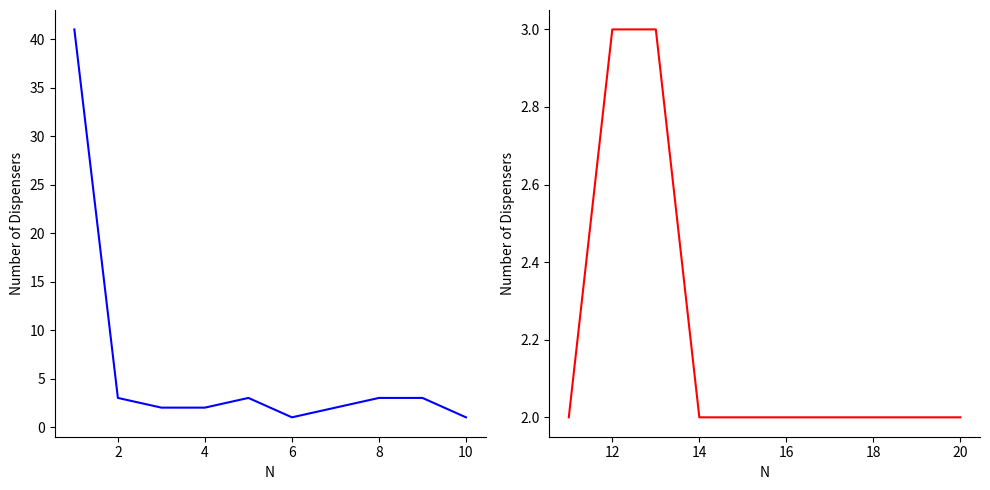

Where is dispensers (1-10) nearest to the value 21?

2